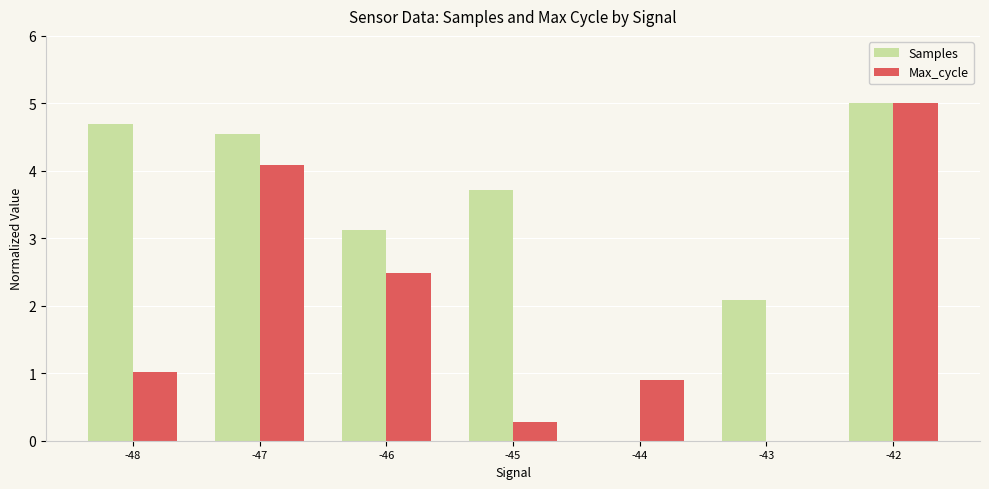

What is the approximate value of Samples at -43?

2.1